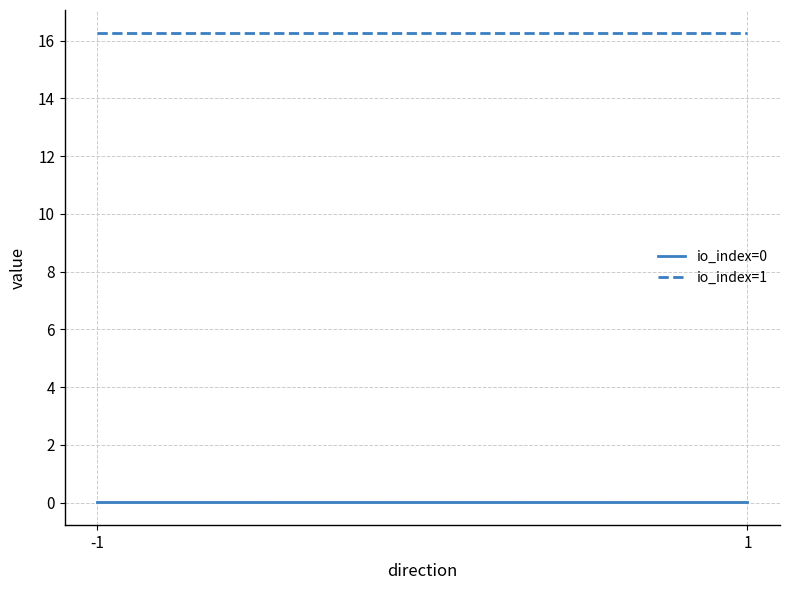

At which category does the chart reach its peak across all series?

-1